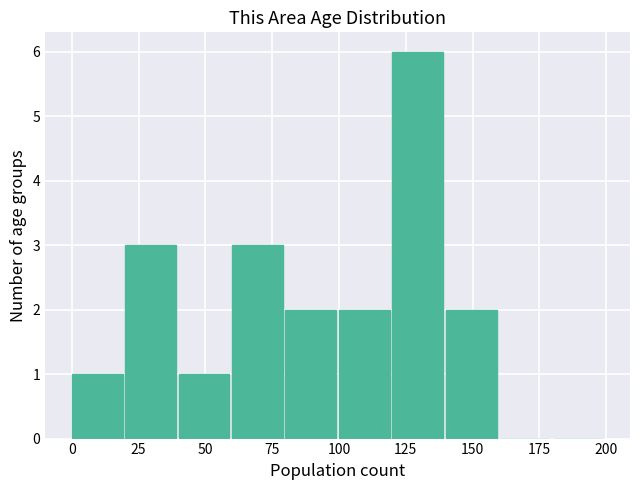

Reading left to right, transcribe this chart: for each bar, give the range it covers on the x-axis and its height. The values are not printed on the chart, so give them approximately, as read against the axis.

0 to 20: 1
20 to 40: 3
40 to 60: 1
60 to 80: 3
80 to 100: 2
100 to 120: 2
120 to 140: 6
140 to 160: 2
160 to 180: 0
180 to 200: 0